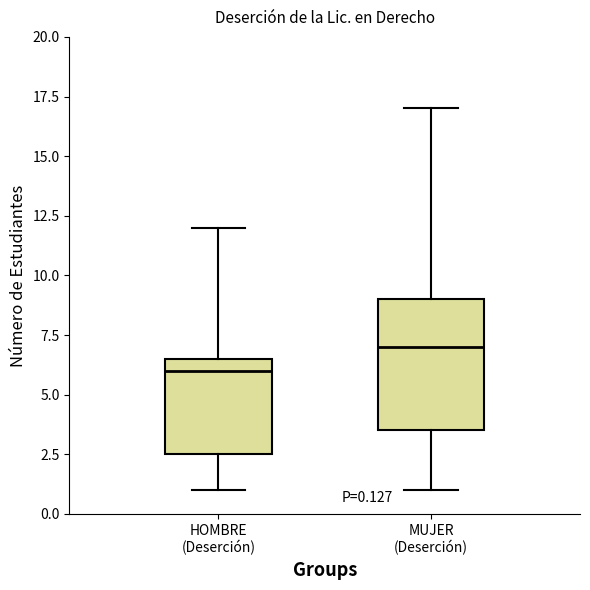

Which box has the highest median line?

MUJER (Deserción)